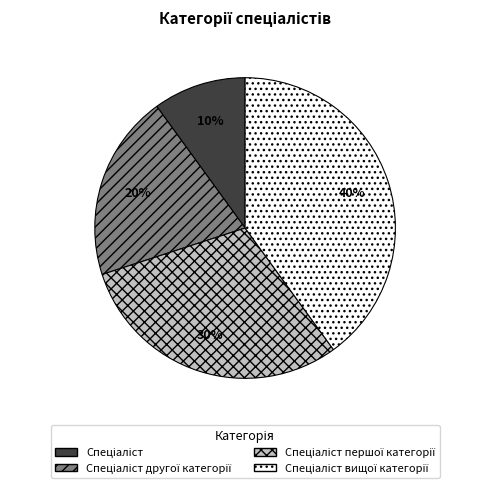

Is there any slice that represents more than half of the pie?

No